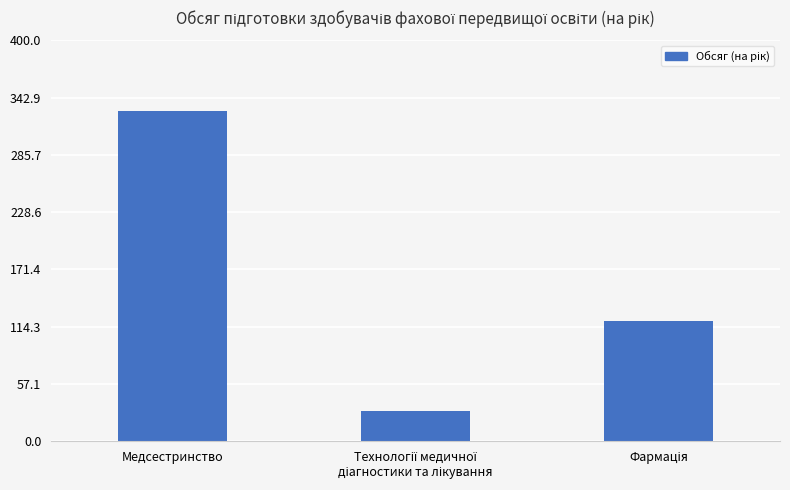

Are the bars horizontal?

No